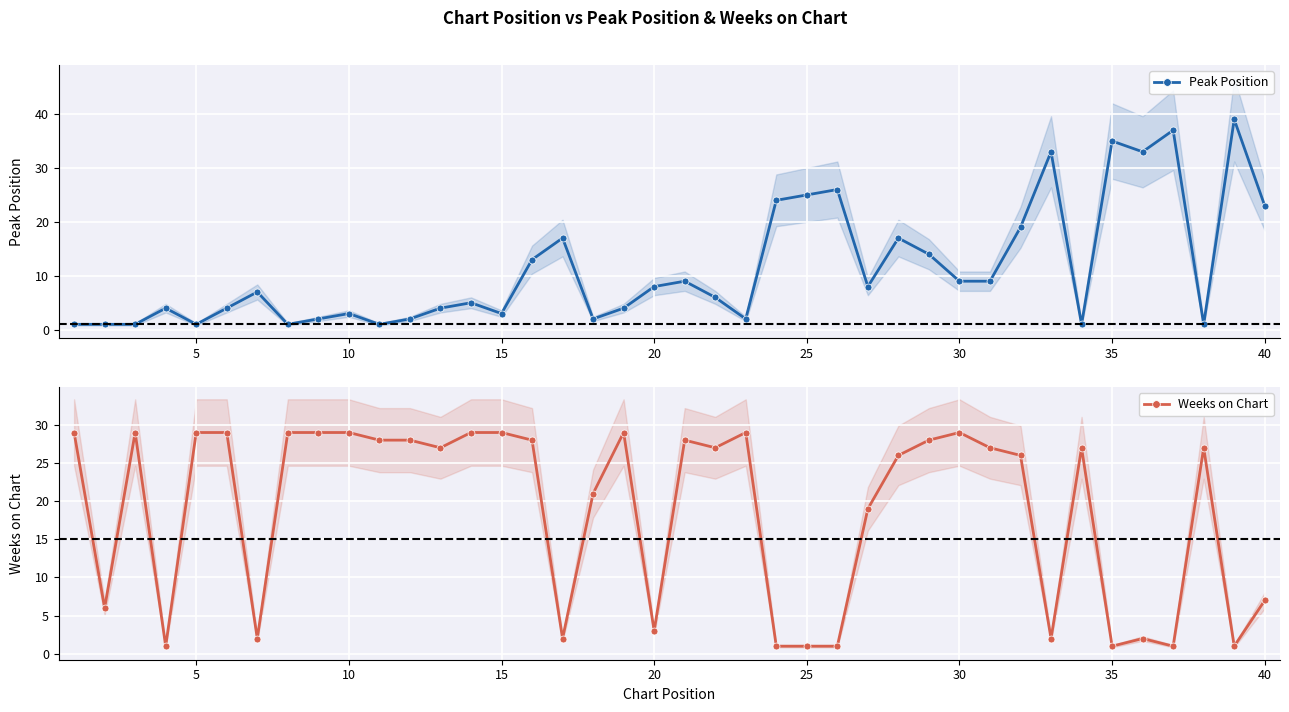

True or false: Peak Position has a value of 13 at 30.

False